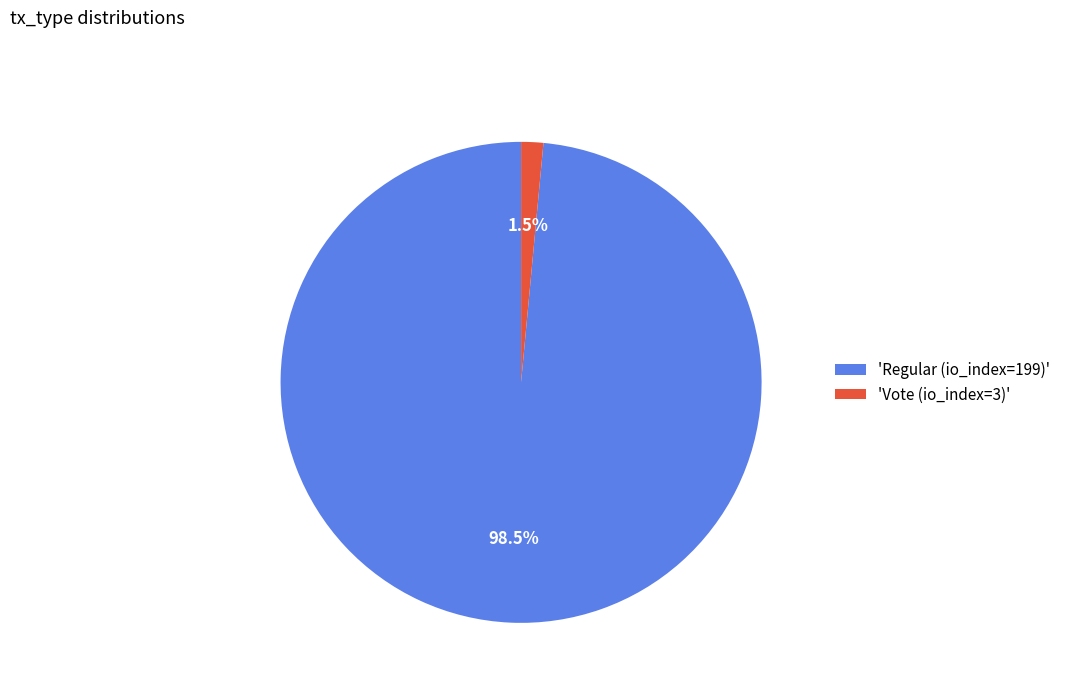

To the nearest percent, what is the average slice percentage?

50%